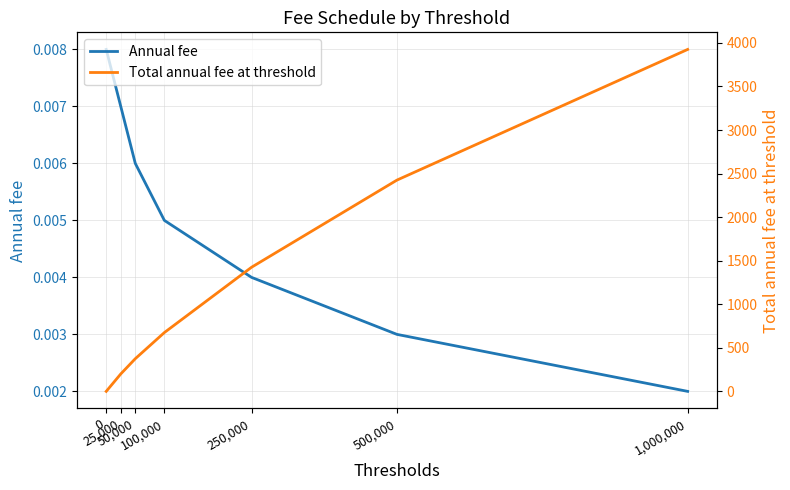

What is the label of the 5th point from the left?

250,000